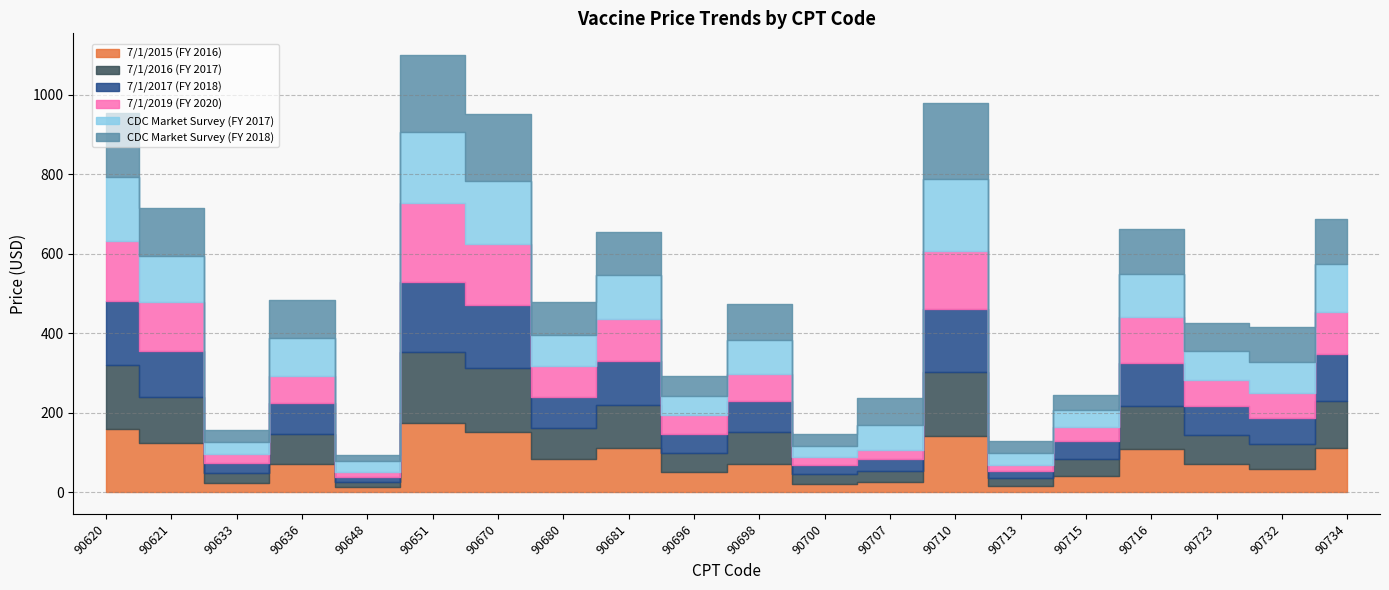

True or false: 7/1/2019 (FY 2020) has more than 0 interior local peaks.

True